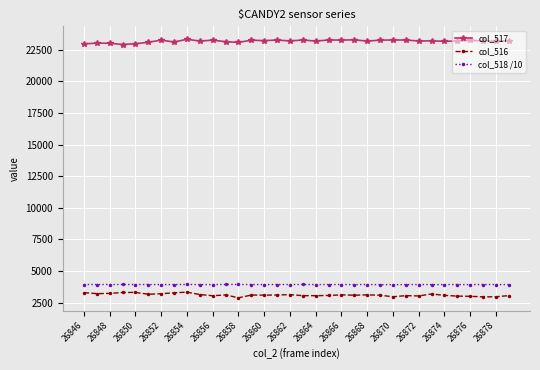

What are all the series names shown in the legend?

col_517, col_516, col_518 /10